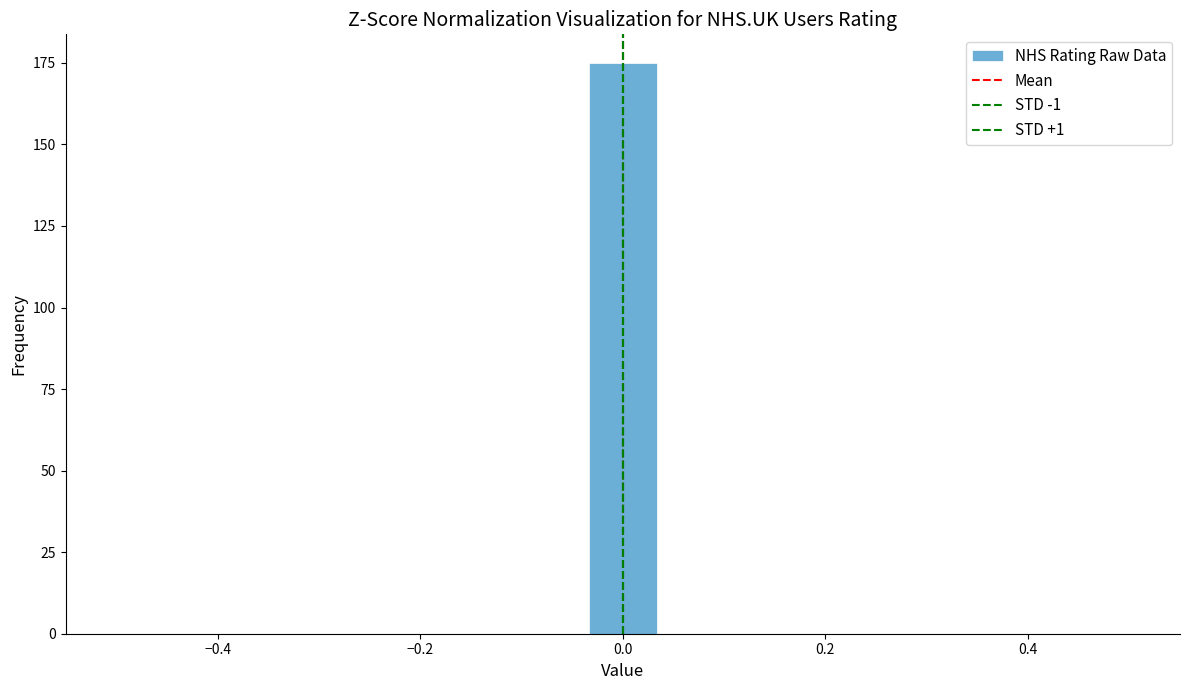

Read against the x-axis, roughly where is the centre of the tallest bar?

0.00